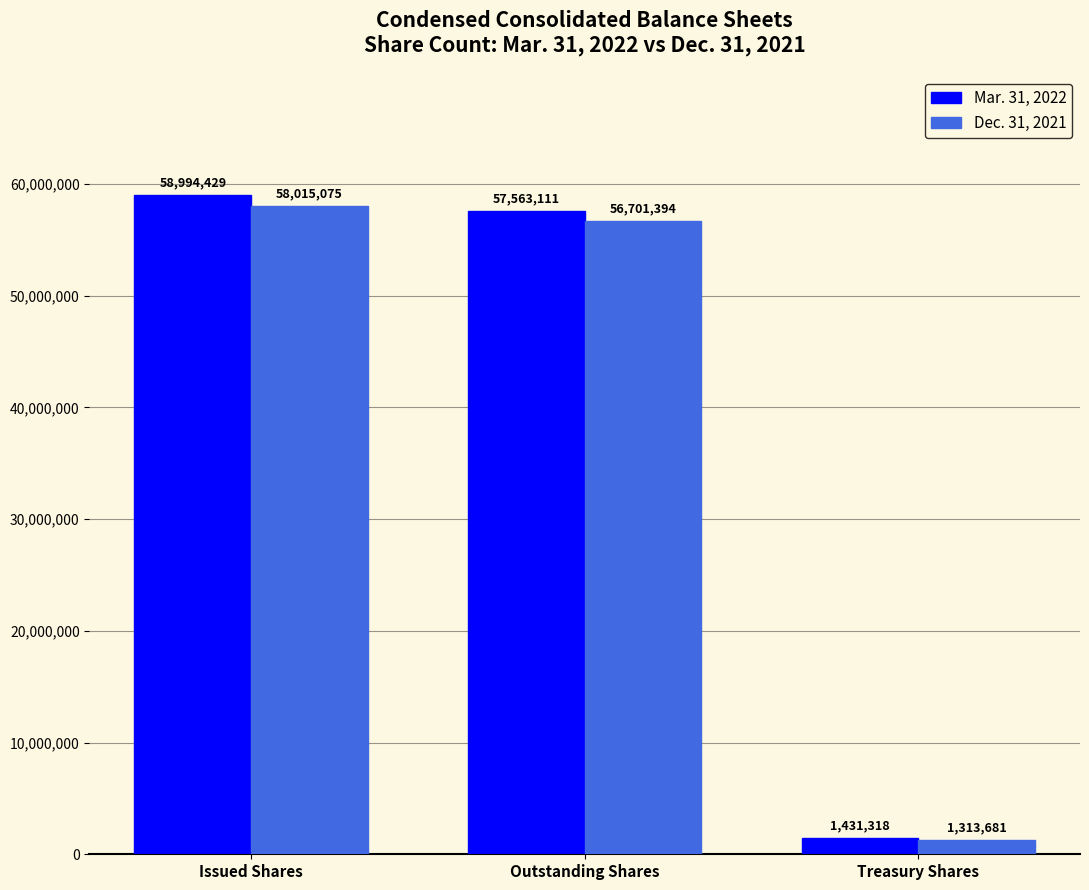

At which label does Dec. 31, 2021 reach its minimum?

Treasury Shares